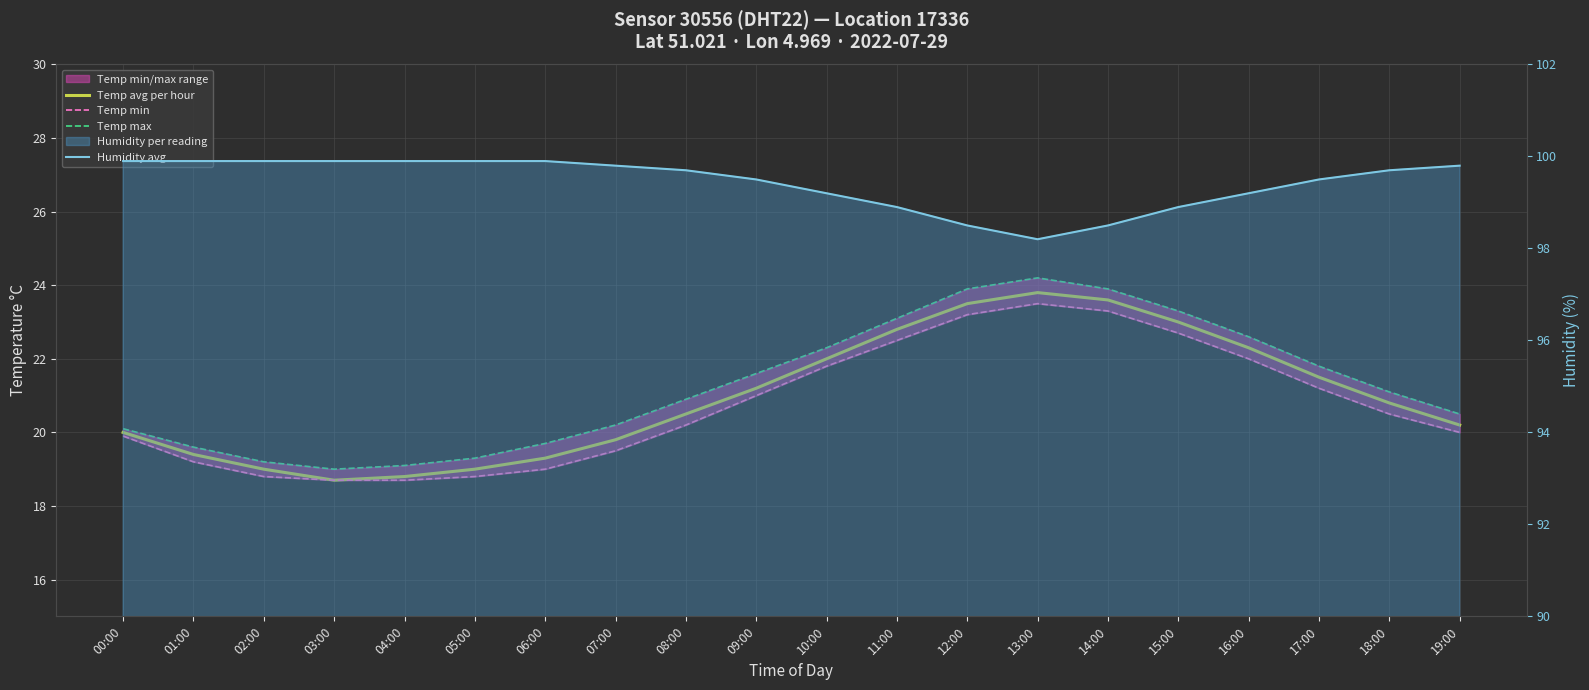

At which category does Temp max reach its first local valley?

03:00